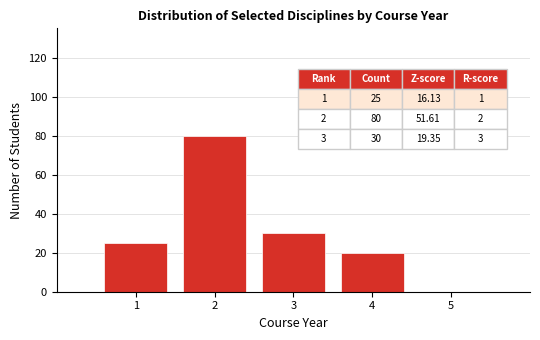

Over which range of the x-axis is the bar tallest?

1.5 to 2.5